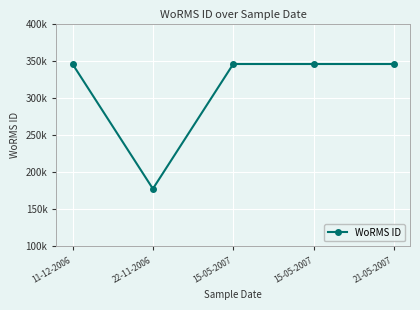

Is this an area chart (filled region under the line)?

No